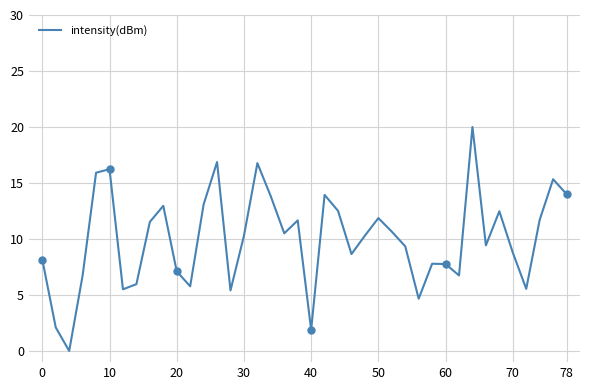

The value of intensity(dBm) at 0 is 3.7. True or false?

False